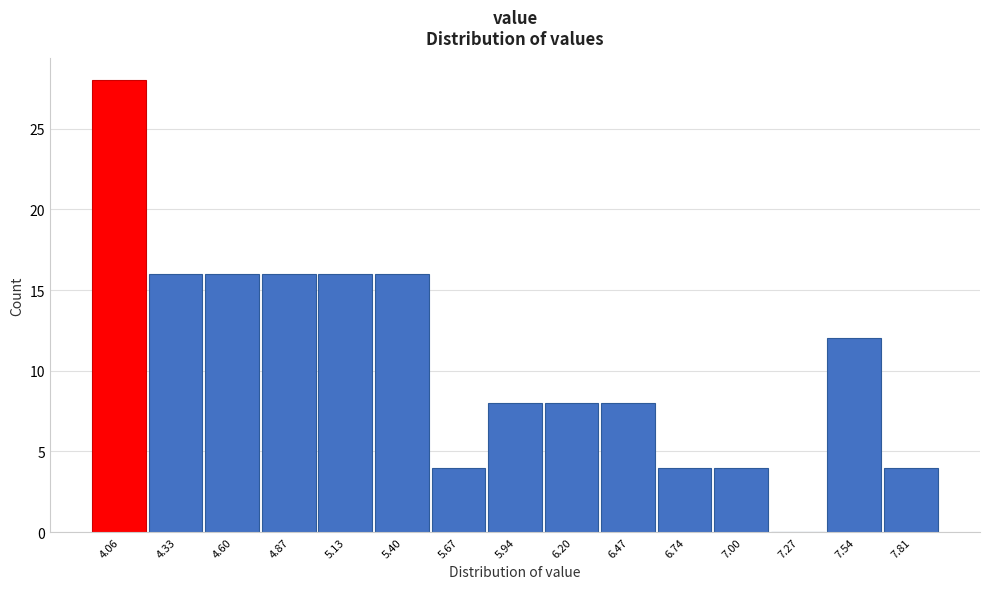

How tall is the bar that spans 6.85 to 7.15 on the x-axis? Neither the bar edges nor the heights are printed on the chart, so give them approximately, as read against the axes.

4